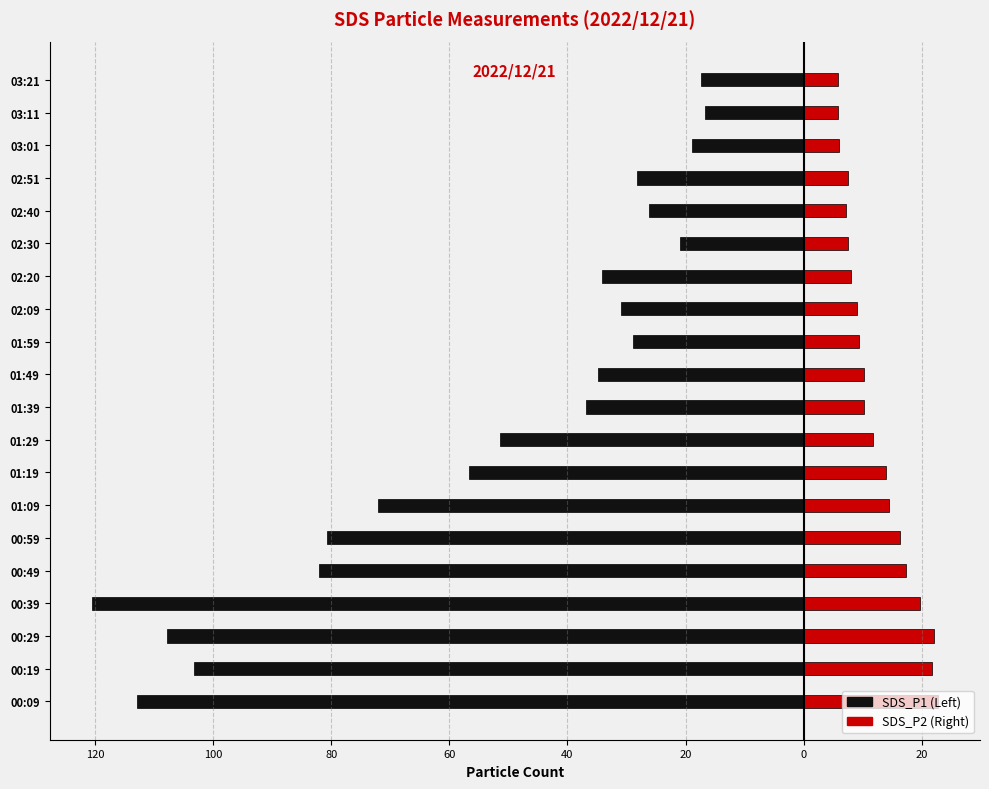

Is it true that SDS_P2 equals 5.8 at 03:11?

True